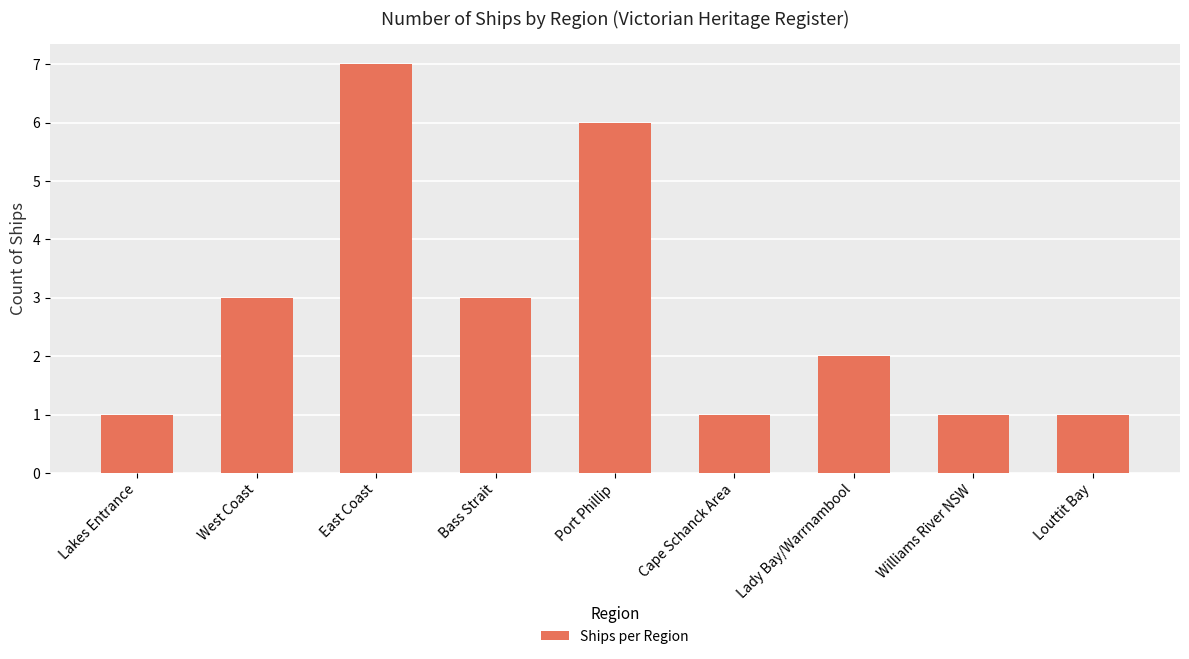

True or false: the data shows 2 at Williams River NSW.

False